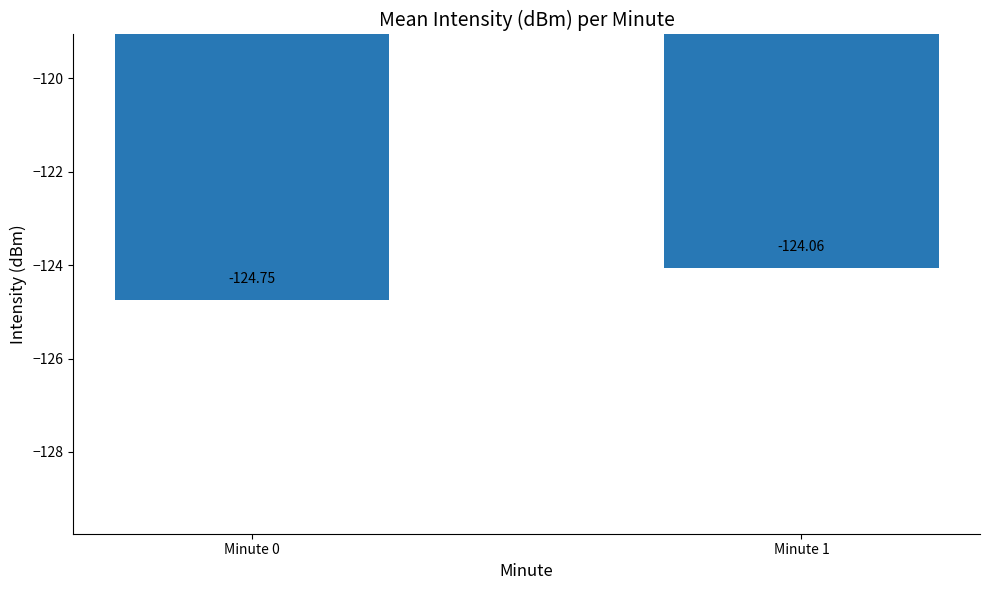

What is the difference between the maximum and minimum values?

0.7